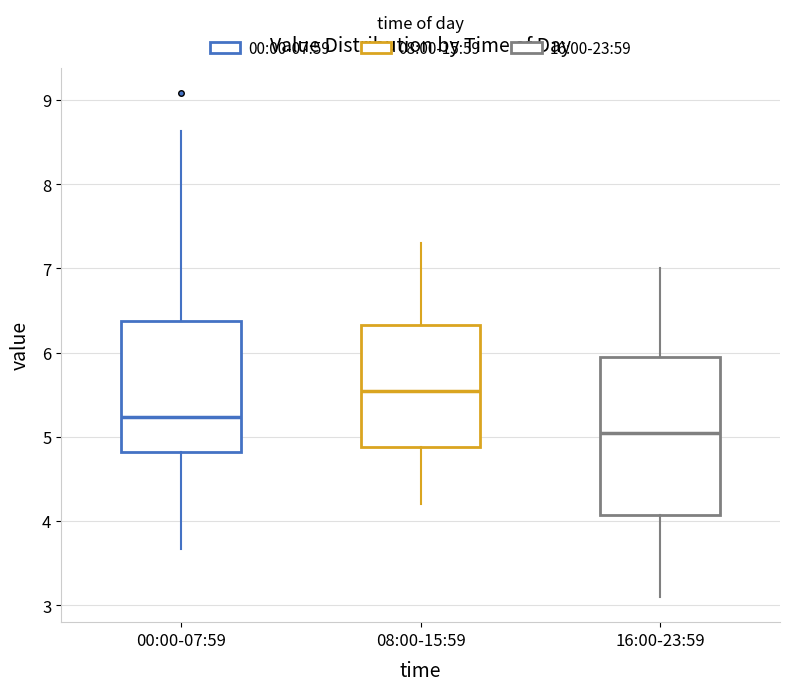

Reading left to right, read every box against the y-axis: the position of its median line, the range the box covers, and the ends of its whiskers. The values are not printed on the chart, so give them approximately, as read against the axis.

00:00-07:59: median 5.2, box 4.8 to 6.4, whiskers 3.7 to 8.6
08:00-15:59: median 5.6, box 4.9 to 6.3, whiskers 4.2 to 7.3
16:00-23:59: median 5.1, box 4.1 to 6.0, whiskers 3.1 to 7.0